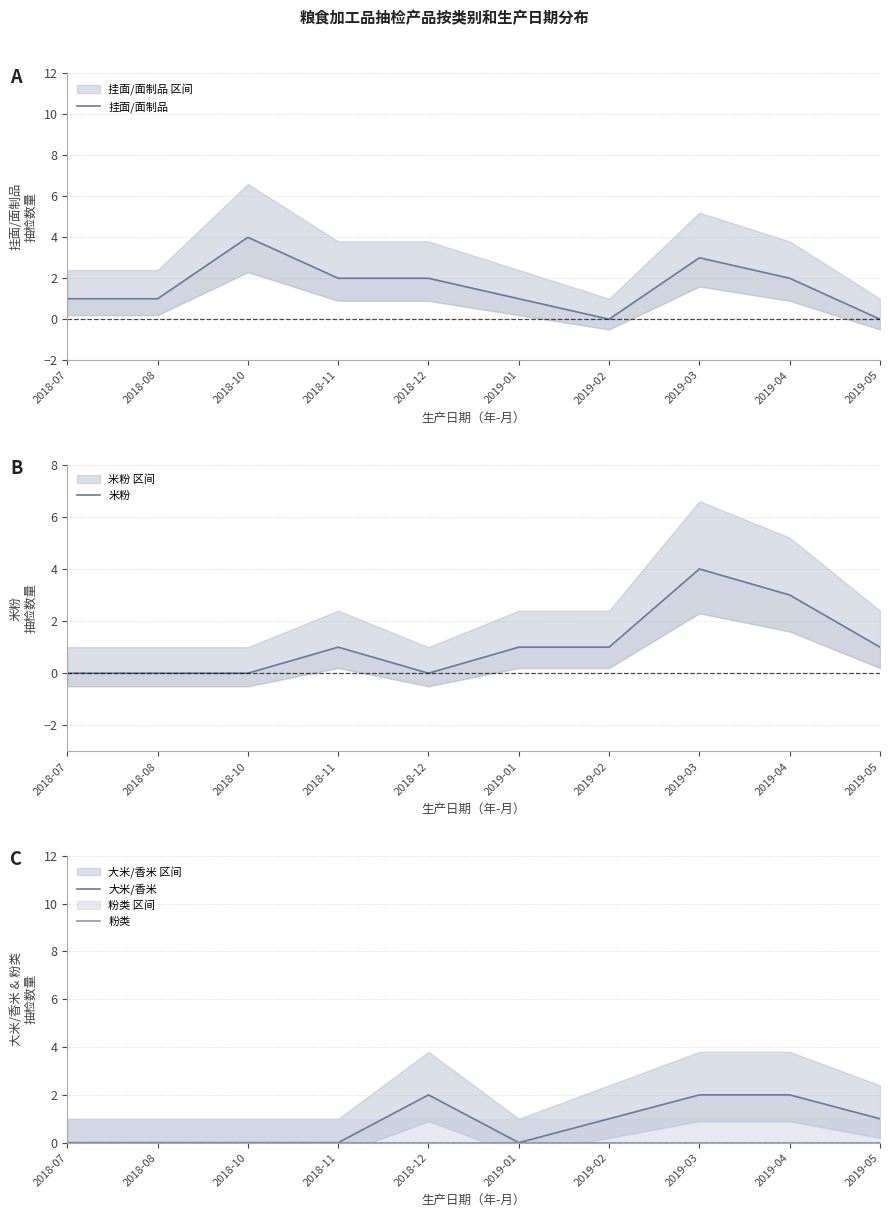

Which has a higher value, 2019-02 or 2018-12?

2018-12